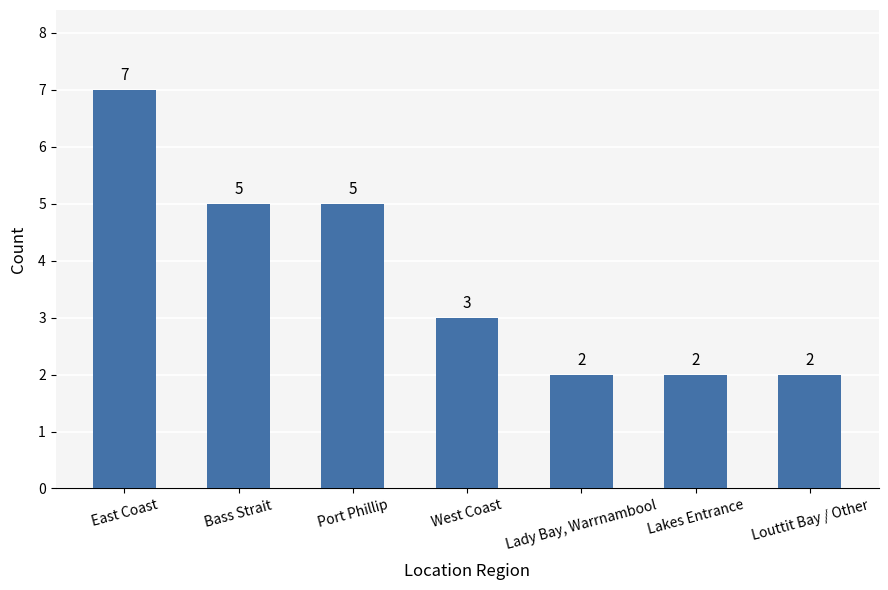

True or false: the data shows 4 at Lakes Entrance.

False